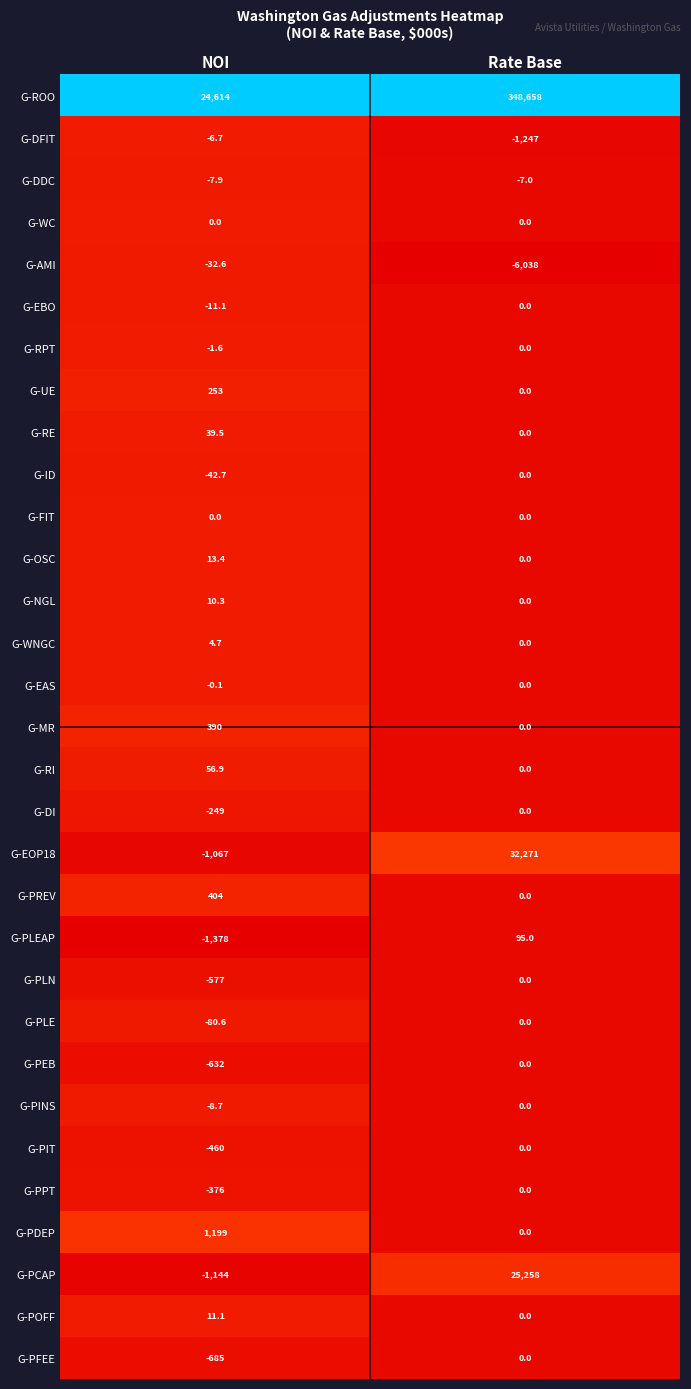

What is the difference between the highest and lowest values at NOI?

25992.0